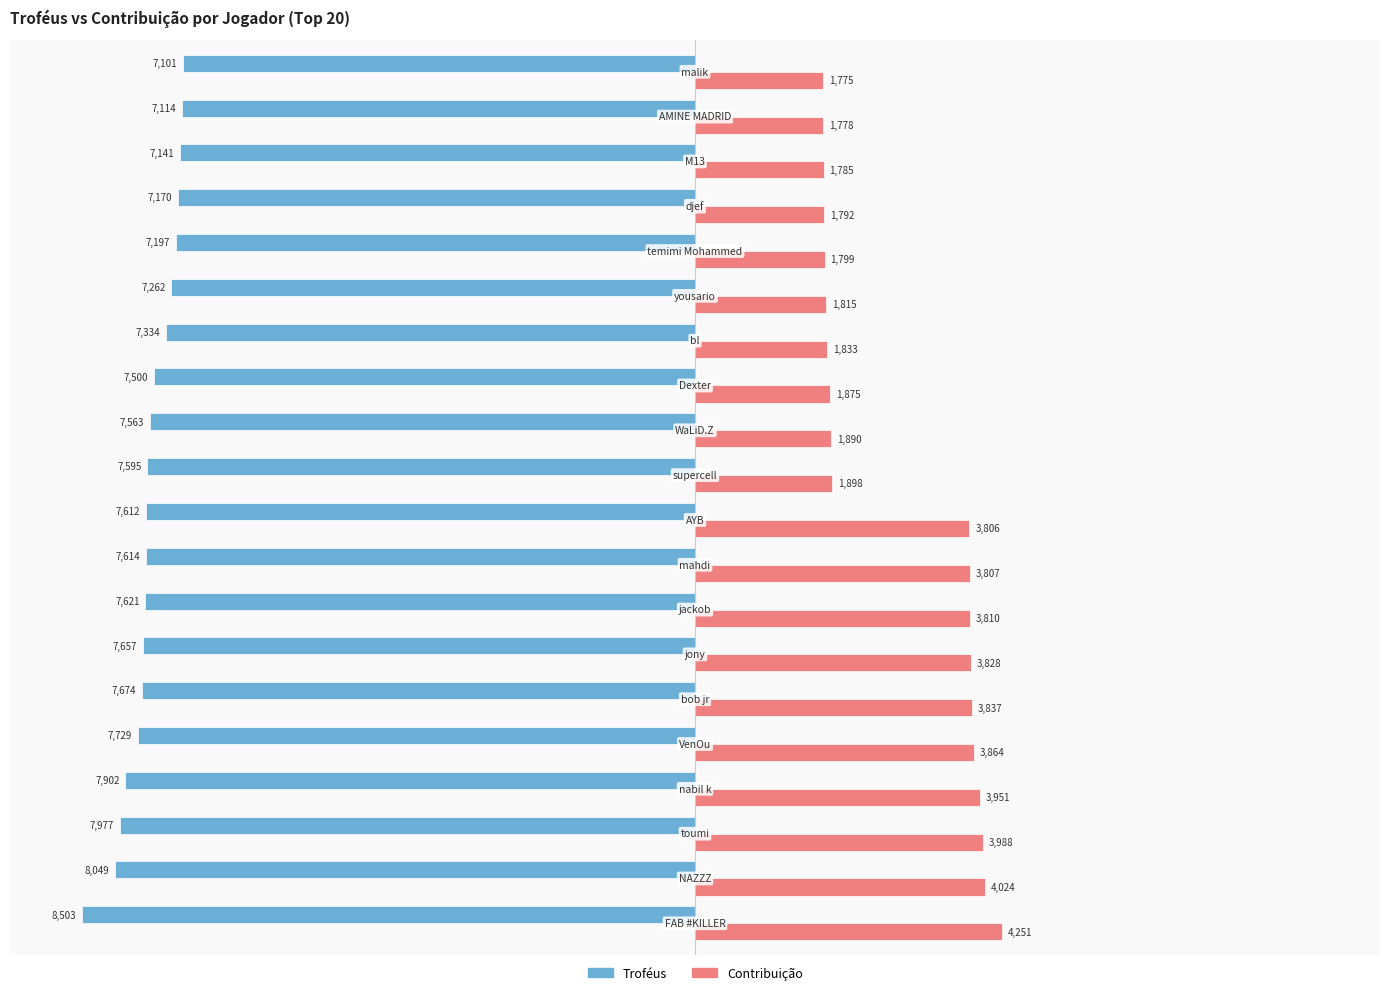

Which series has the largest total across all categories?

Contribuição